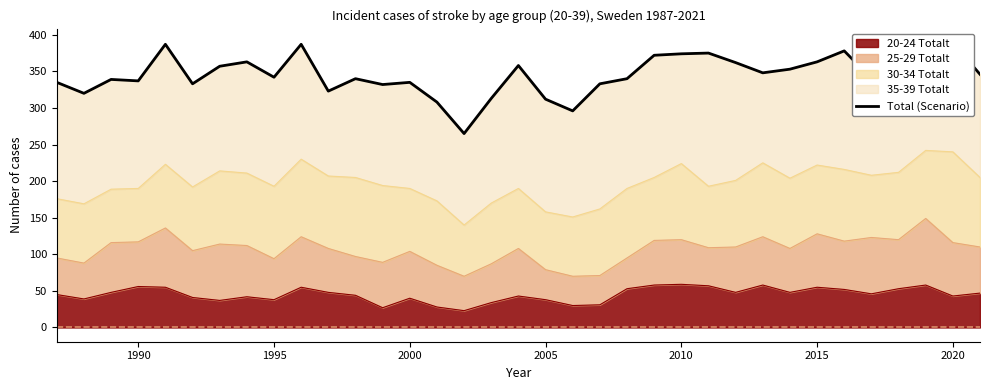

Is it true that 20-24 Totalt equals 40 at 2000?

True